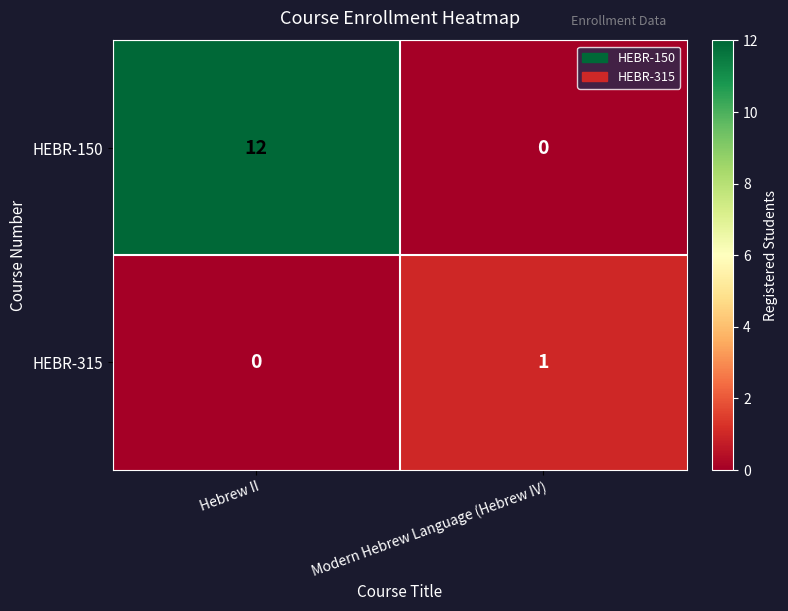

At how many categories does at least one series exceed 0?

2